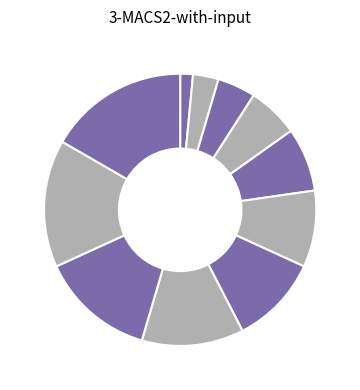

How many slices are in this pie chart?

11